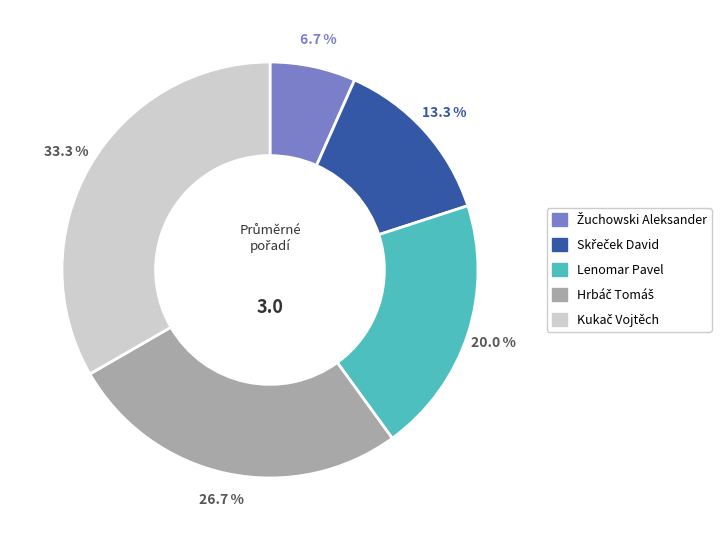

How much of the chart is everything except Lenomar Pavel?

80.0%